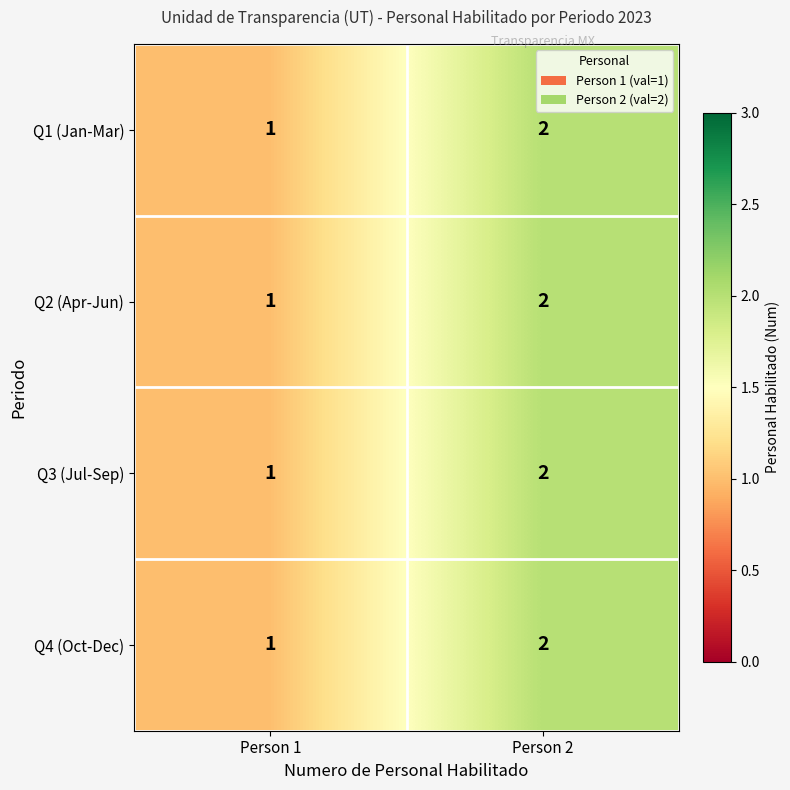

How many categories are shown in the chart?

2